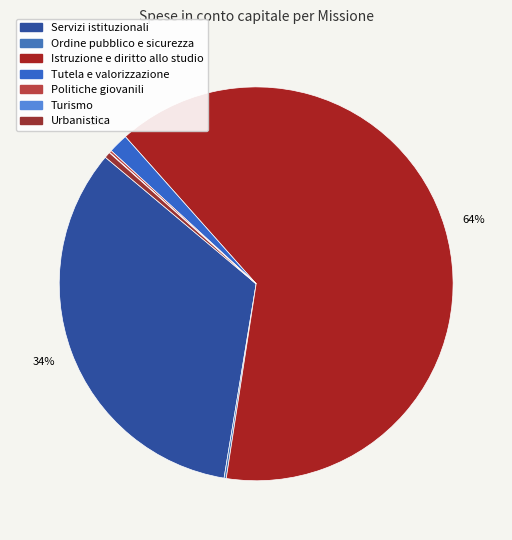

To the nearest percent, what is the average slice percentage?

14%